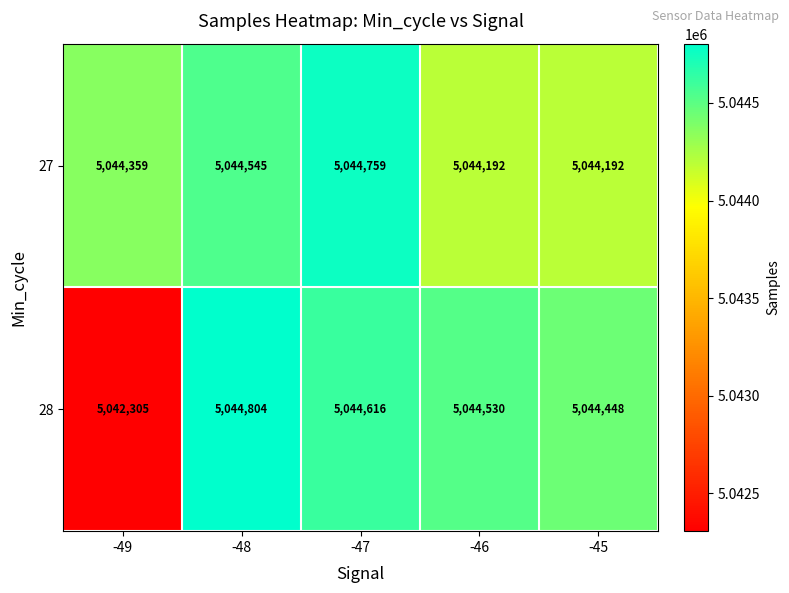

The 28 series shows 5044448 at -45. True or false?

True